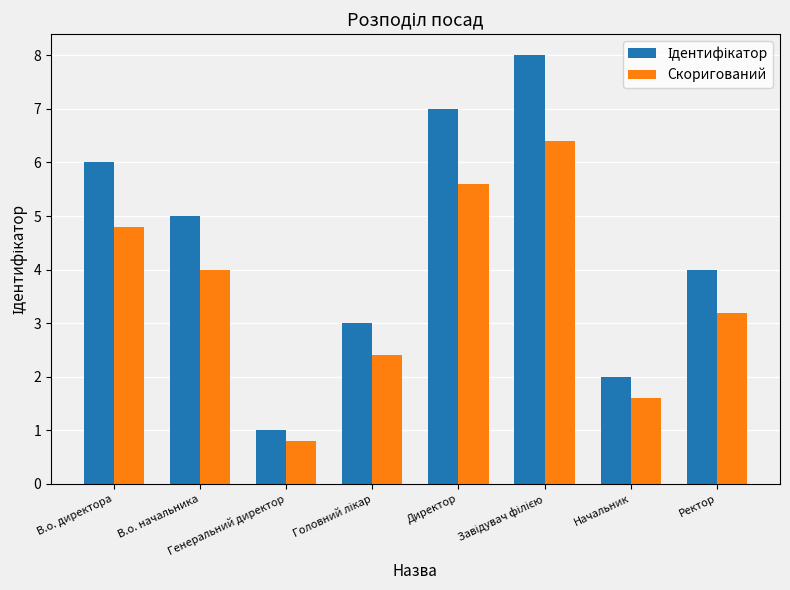

What is the difference between the maximum and second lowest values in the Скоригований series?

4.8